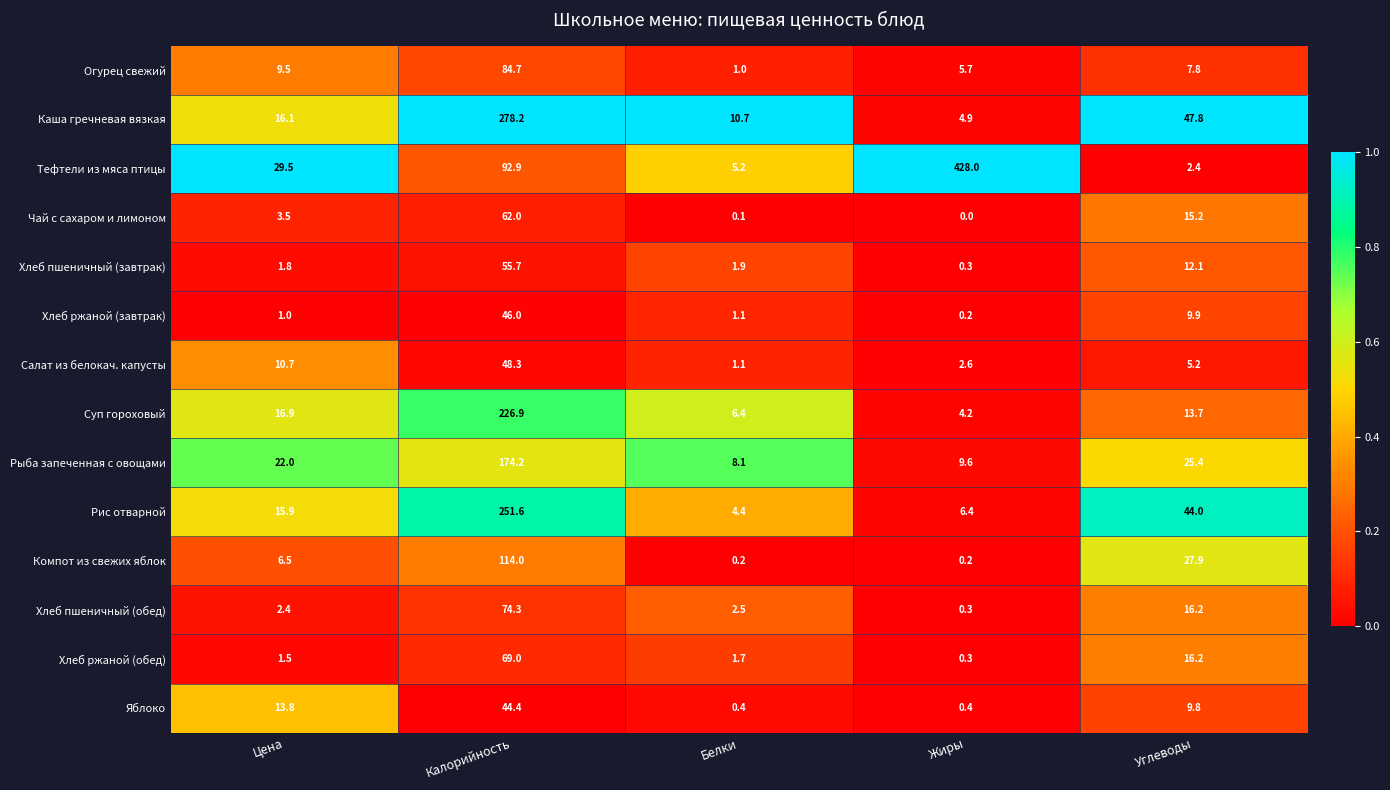

The Суп гороховый series shows 6.4 at Белки. True or false?

True